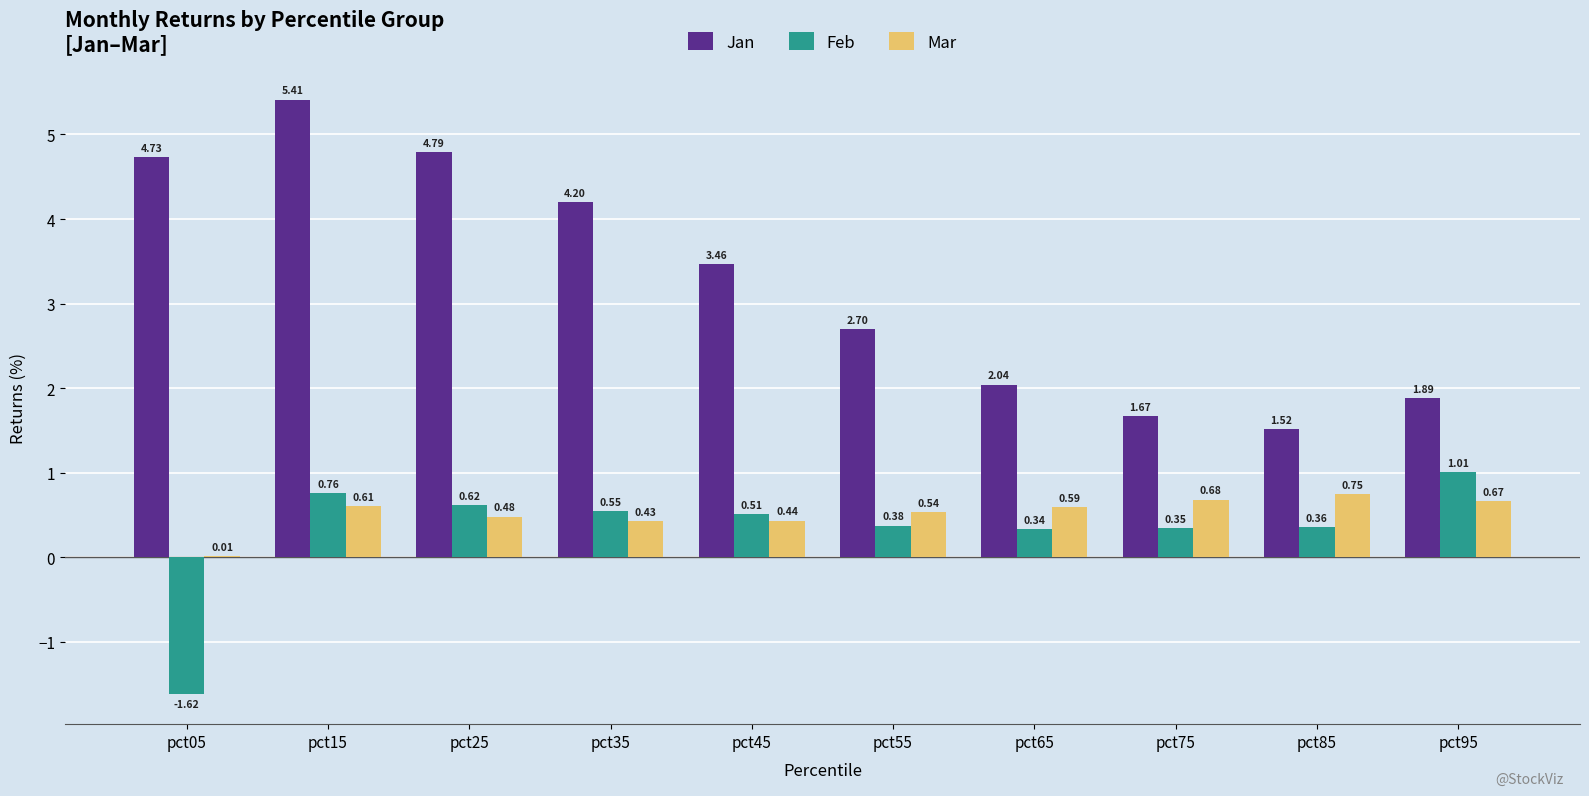

Is the value of Feb at pct15 greater than the value of Mar at pct35?

Yes